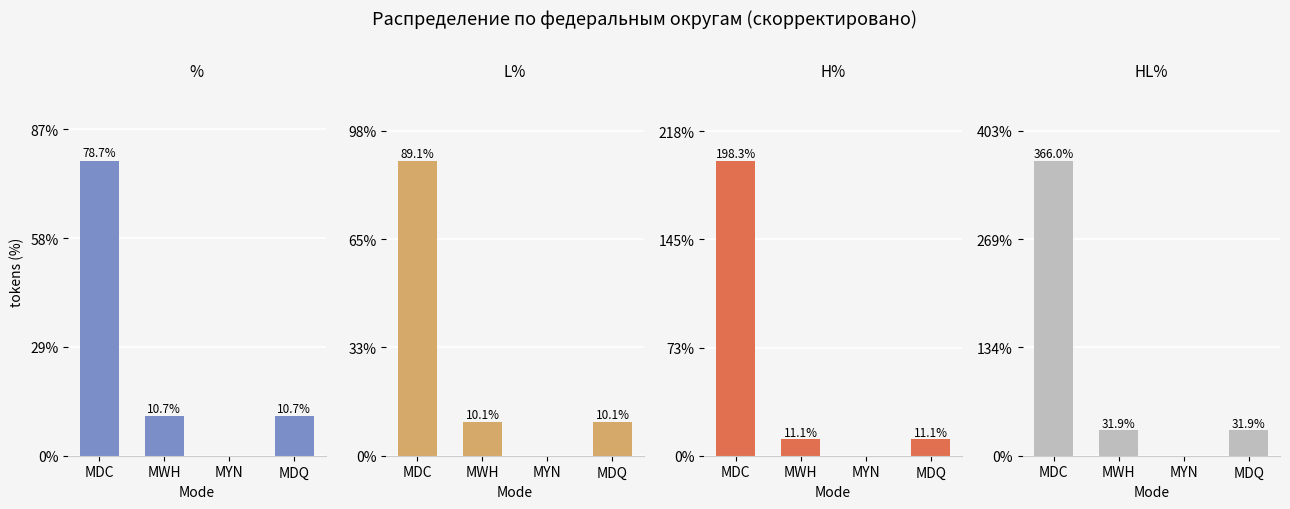

Which category has the lowest value across all series?

MYN